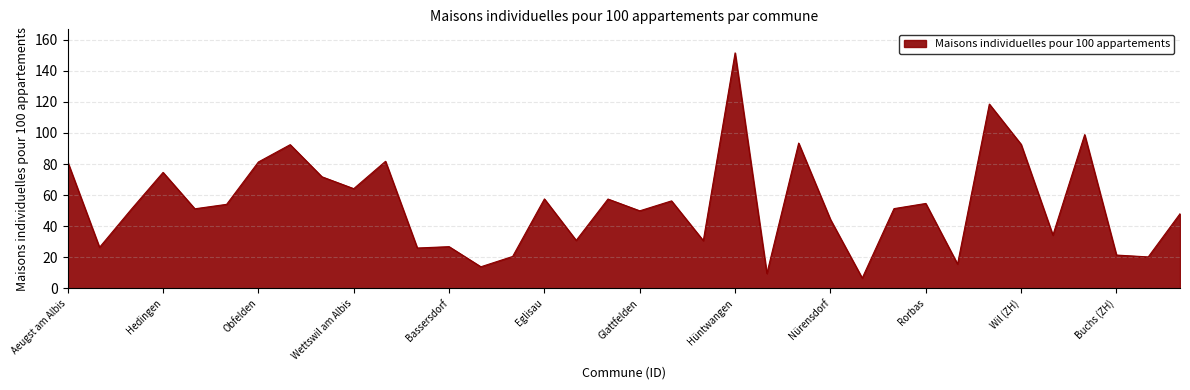

What is the difference between the maximum and minimum values?

144.9